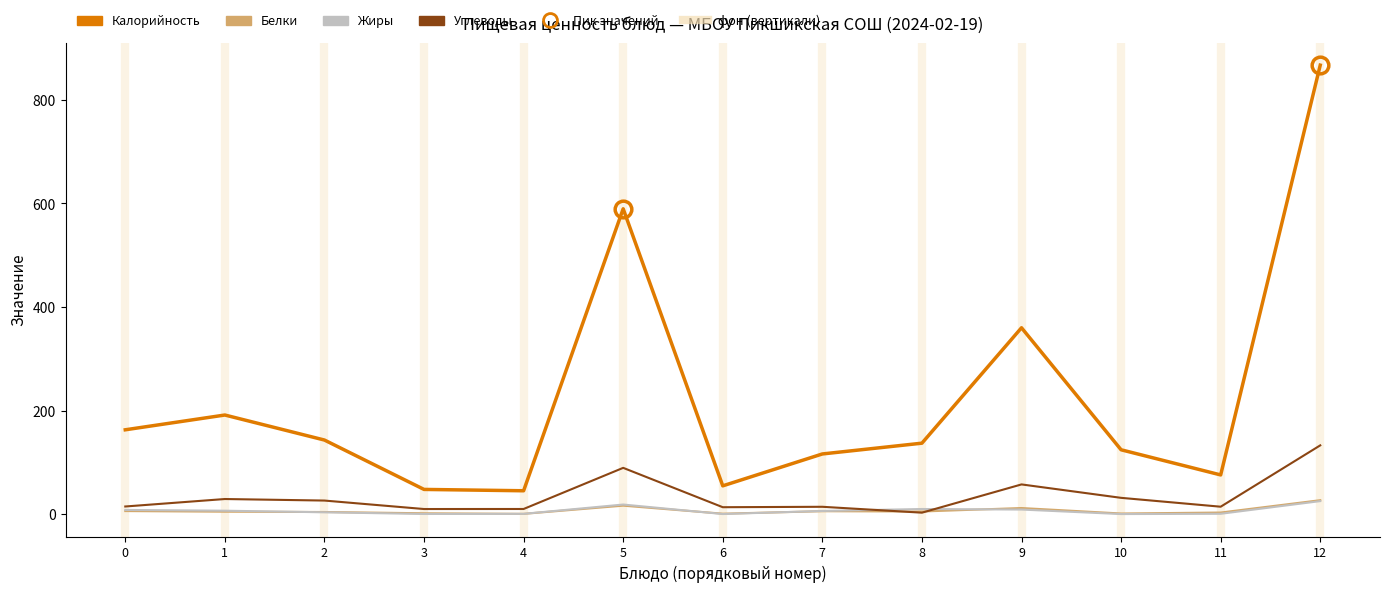

At which category is the sum across all series the highest?

12